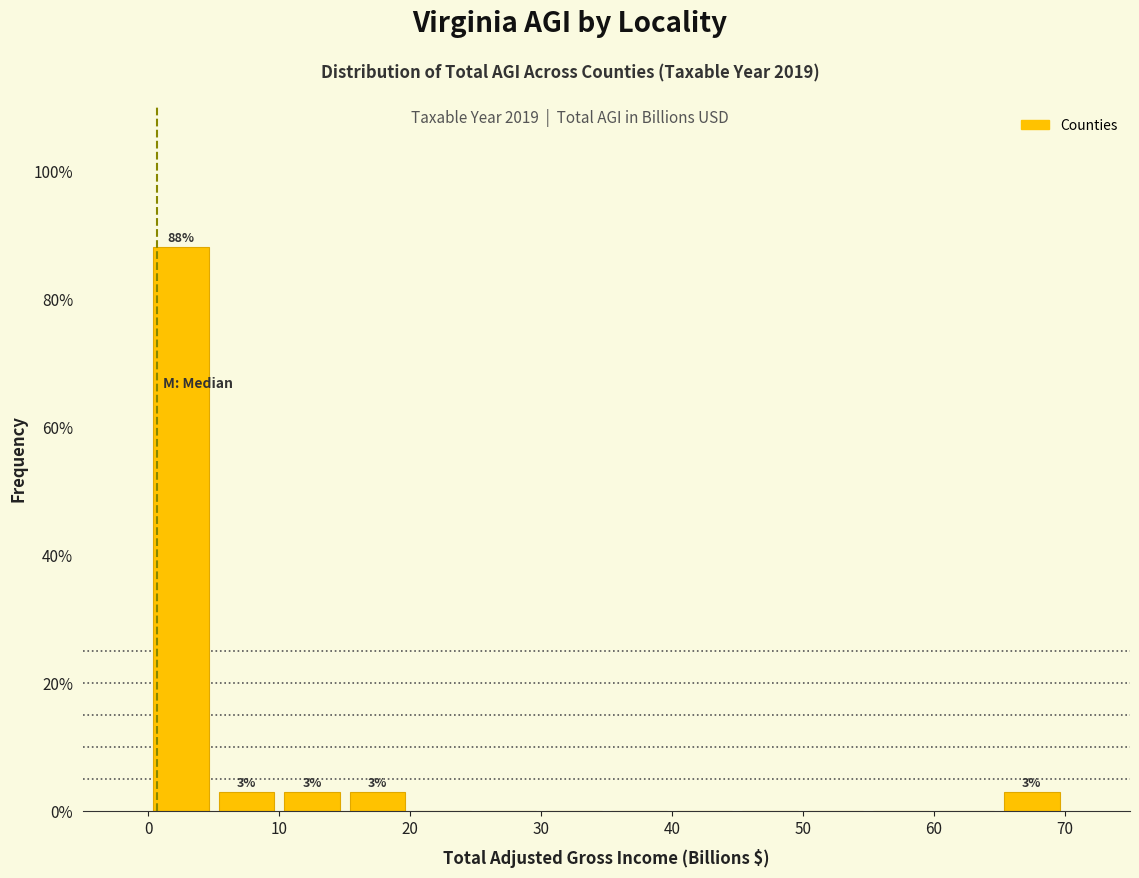

Which range on the x-axis has the tallest bar?

0 to 5